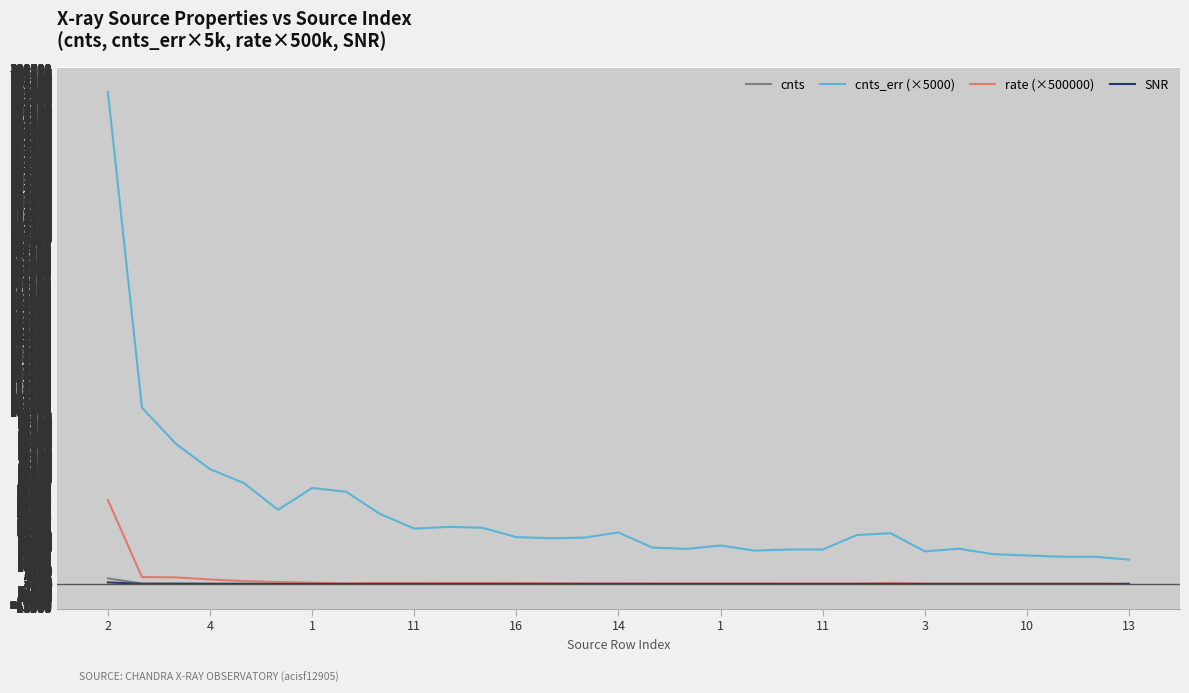

True or false: cnts and cnts_err (×5000) intersect in this chart.

False